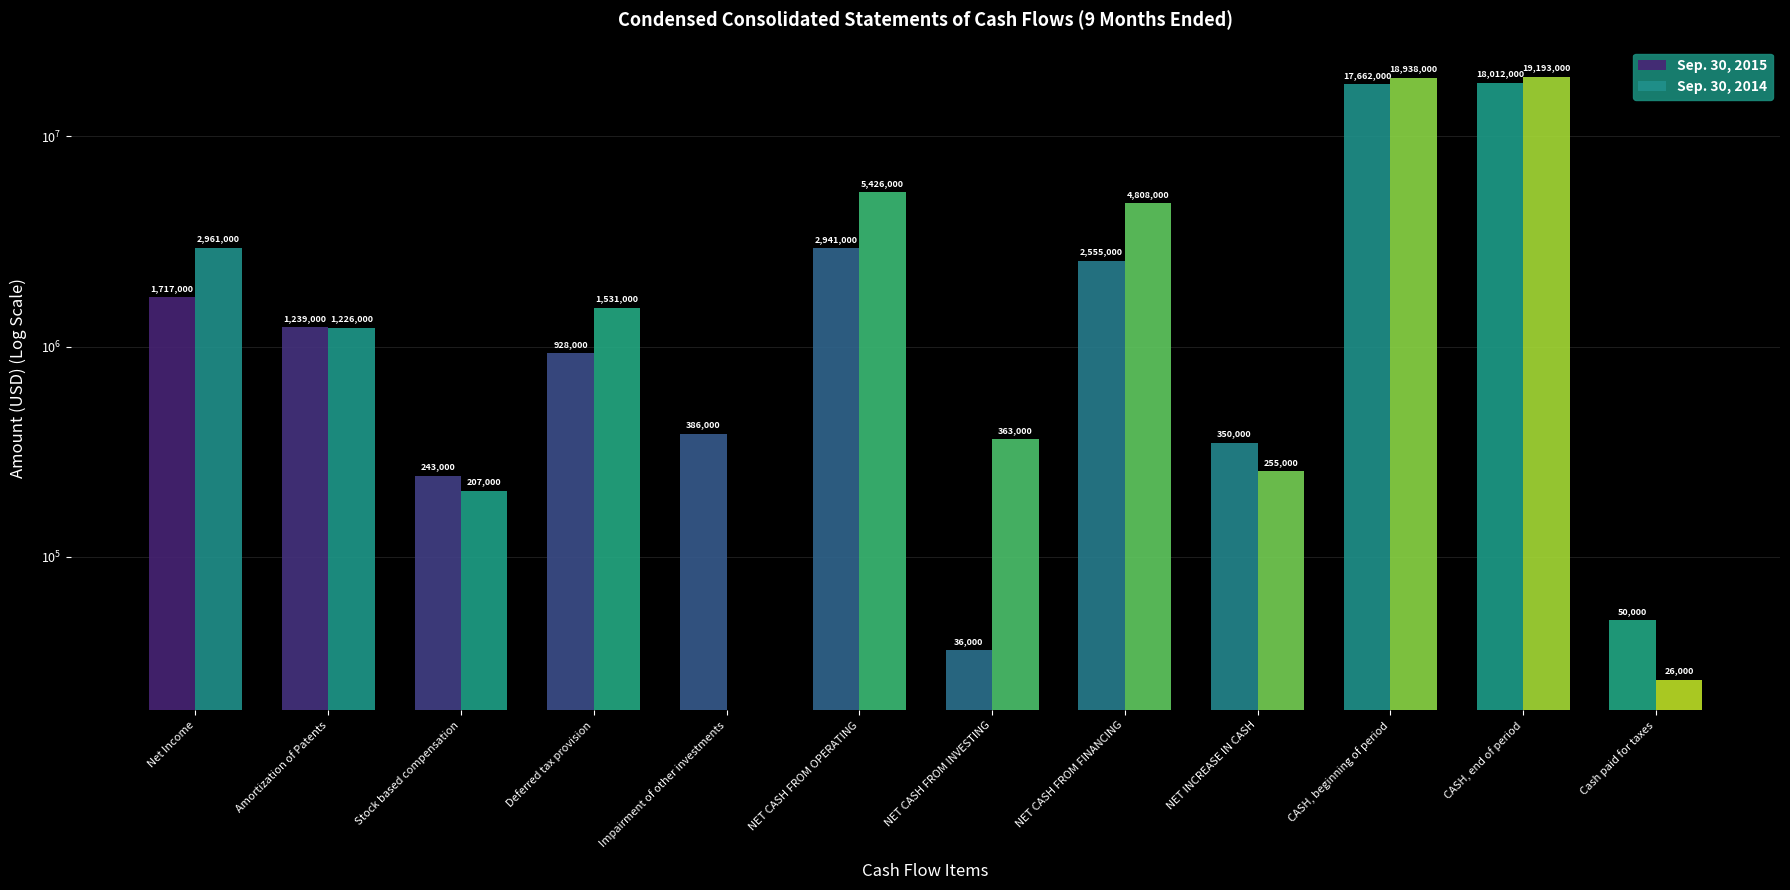

What is the average value of the Sep. 30, 2014 series?

4577833